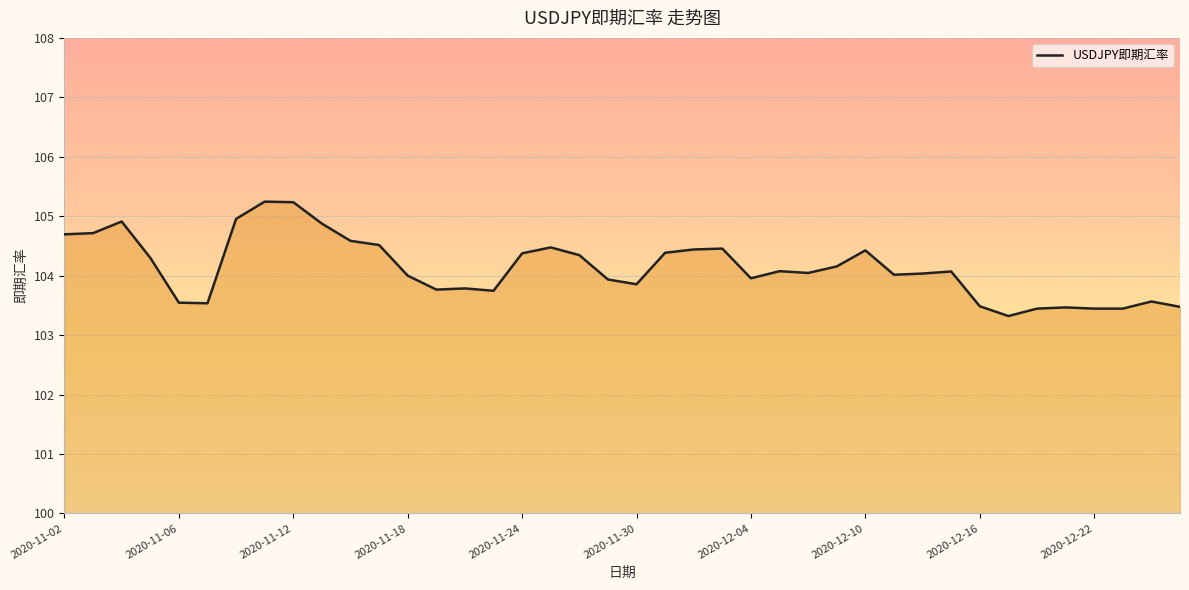

What is the difference between the maximum and minimum values?

1.9